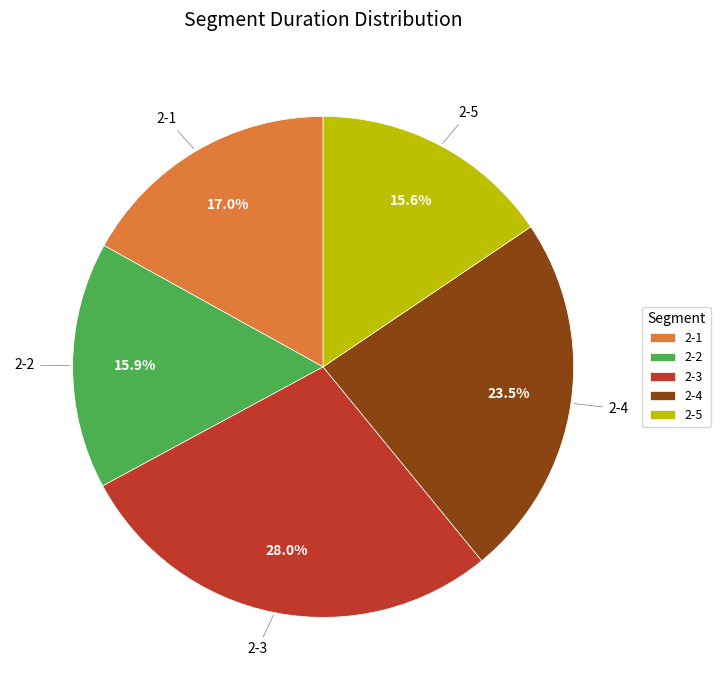

To the nearest percent, what is the average slice percentage?

20%